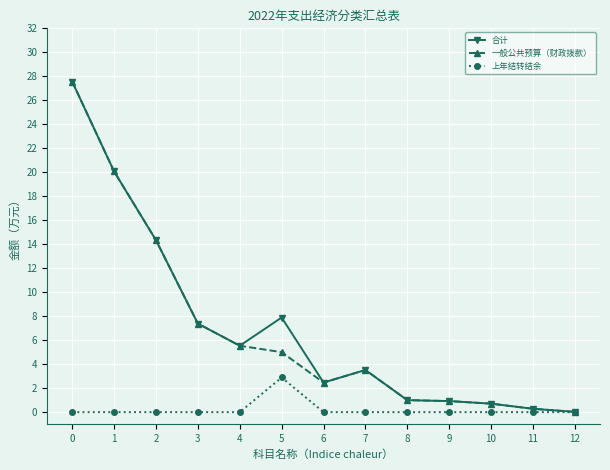

At how many categories does at least one series exceed 14?

3